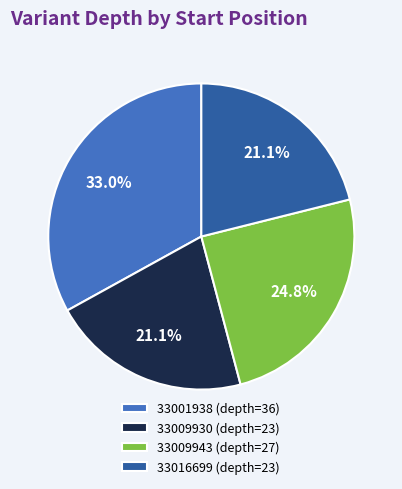

Between 33001938 and 33016699, which is larger?

33001938